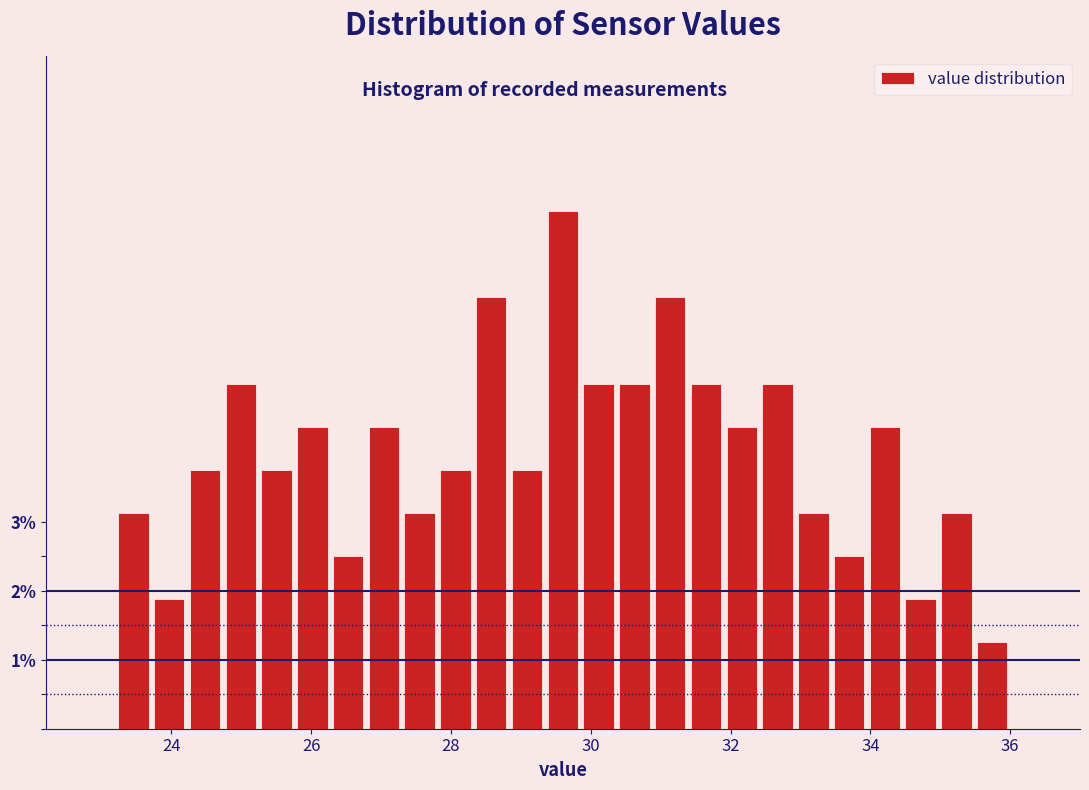

Read against the x-axis, roughly where is the centre of the tallest bar?

29.6